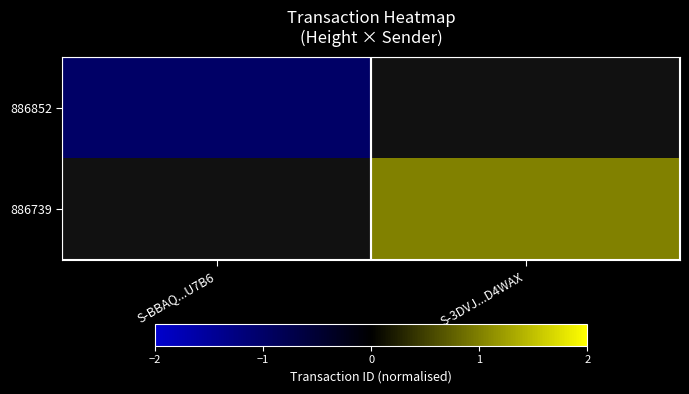

How many data points does each series have?

2